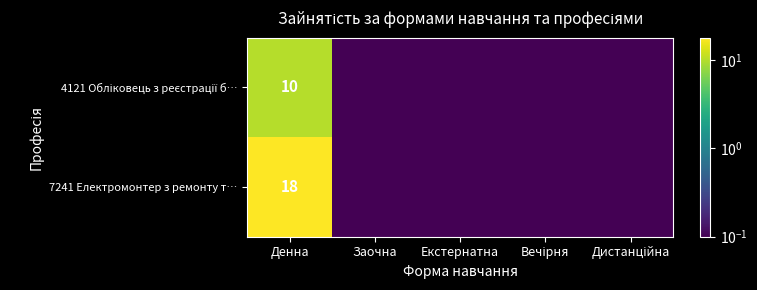

Rank the categories by 7241 Електромонтер з ремонту т… value from lowest to highest.

Заочна, Екстернатна, Вечірня, Дистанційна, Денна